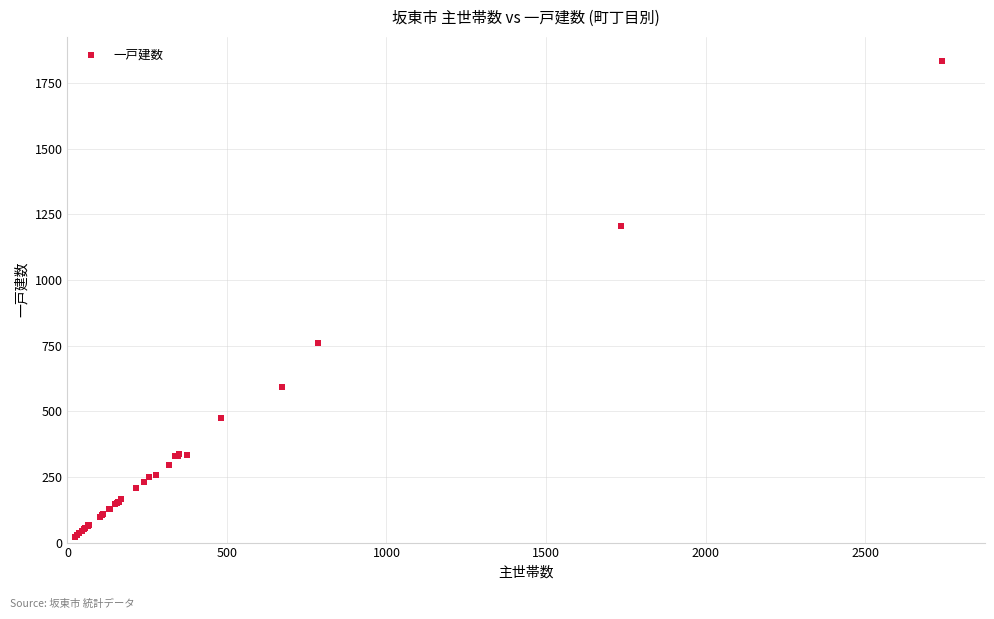

What Y value in the scatter plot is closest to 929?

761